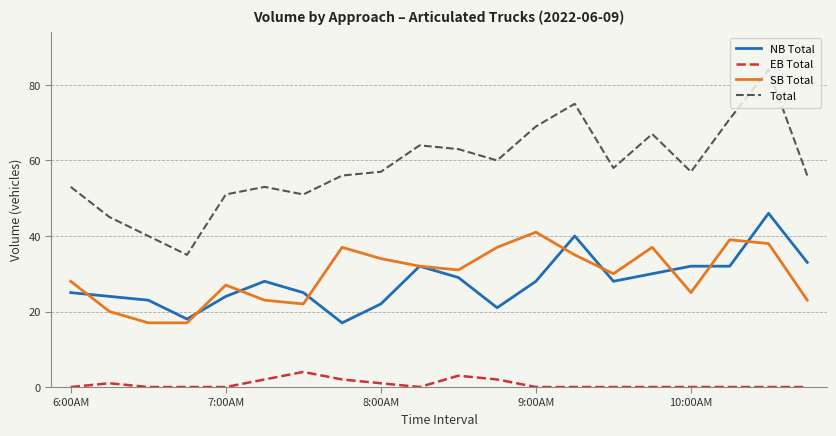

What is the maximum value shown in the chart?

84